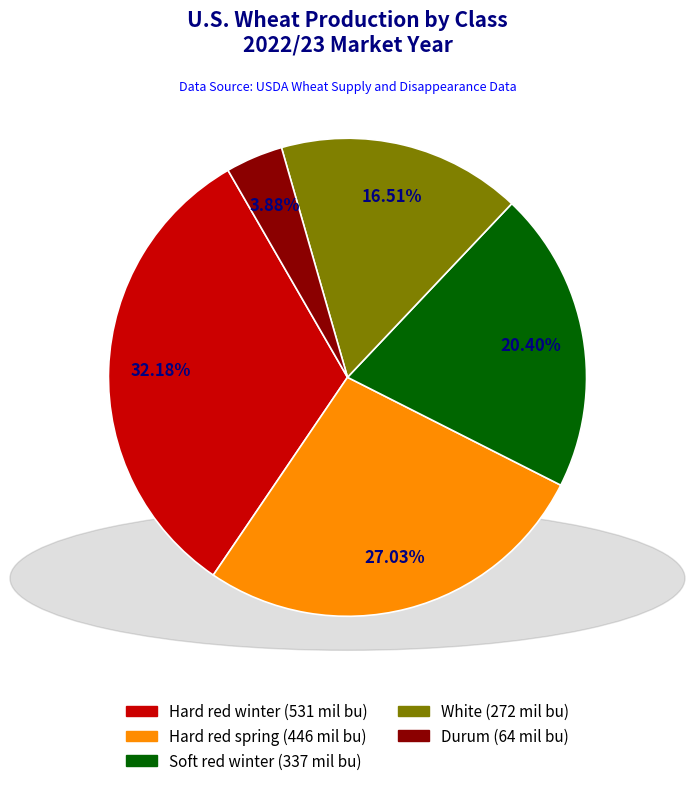

Between Soft red winter and Hard red winter, which is larger?

Hard red winter